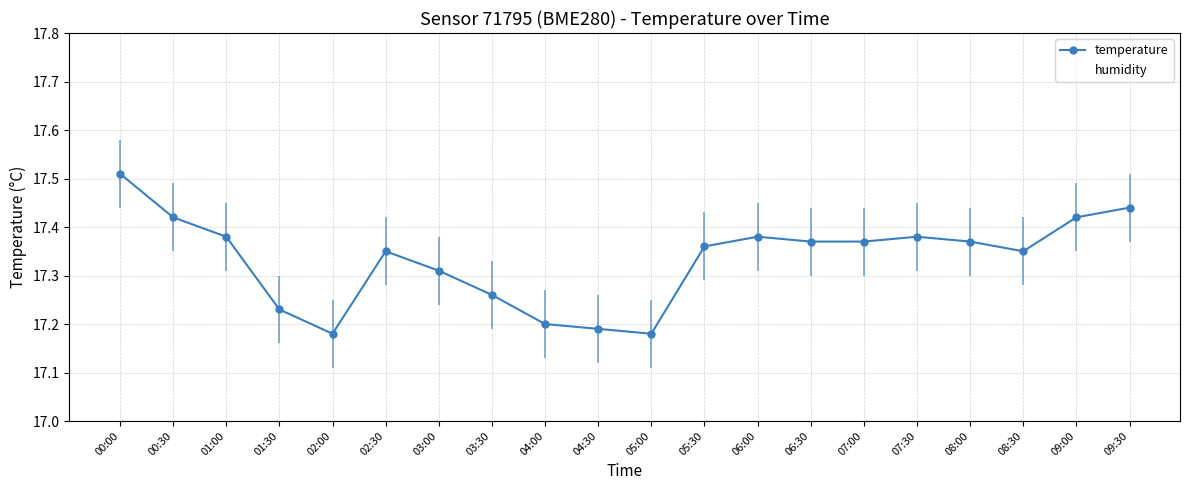

Is the value of temperature at 01:00 greater than the value of humidity at 03:30?

No